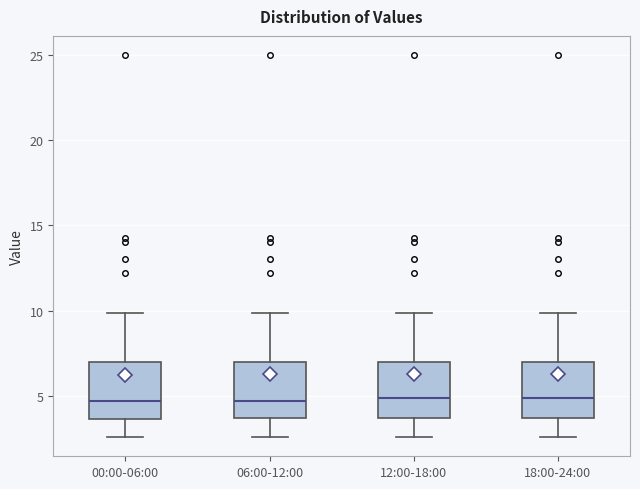

Reading left to right, transcribe this box plot: for each box, give where its median line is, the range the box spans, and where its two whiskers end, as read against the y-axis. The values are not printed on the chart, so give them approximately, as read against the axis.

00:00-06:00: median 4.5, box 3.5 to 7.0, whiskers 2.5 to 10.0
06:00-12:00: median 4.5, box 3.5 to 7.0, whiskers 2.5 to 10.0
12:00-18:00: median 5.0, box 3.5 to 7.0, whiskers 2.5 to 10.0
18:00-24:00: median 5.0, box 3.5 to 7.0, whiskers 2.5 to 10.0